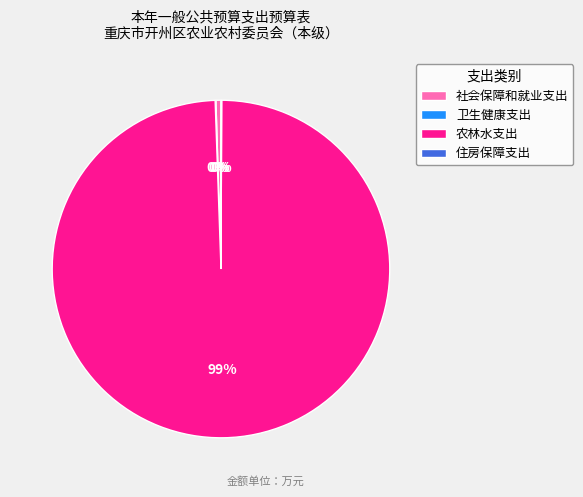

To the nearest percent, what is the average slice percentage?

25%